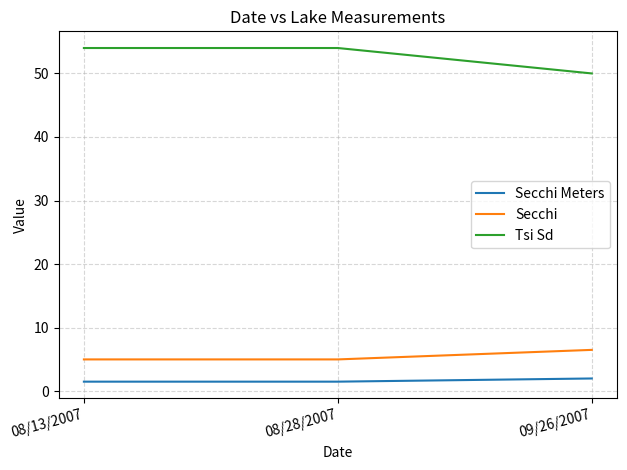

What position from the left is 08/28/2007?

2